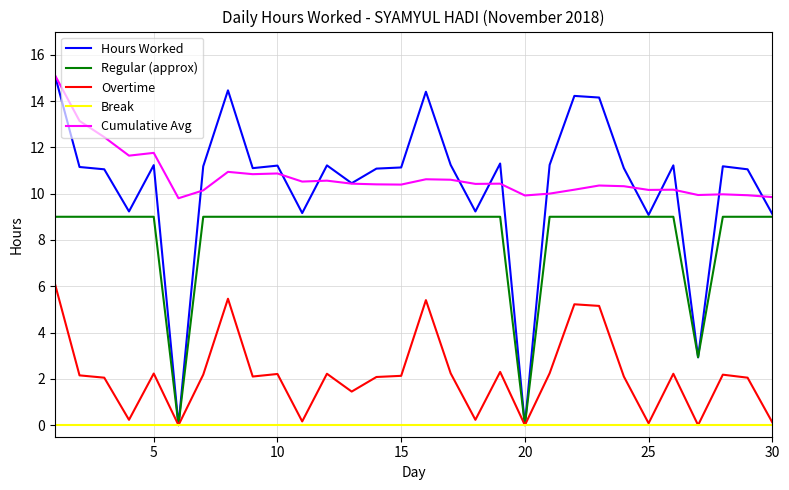

What is the sum of all Hours Worked values?

310.2